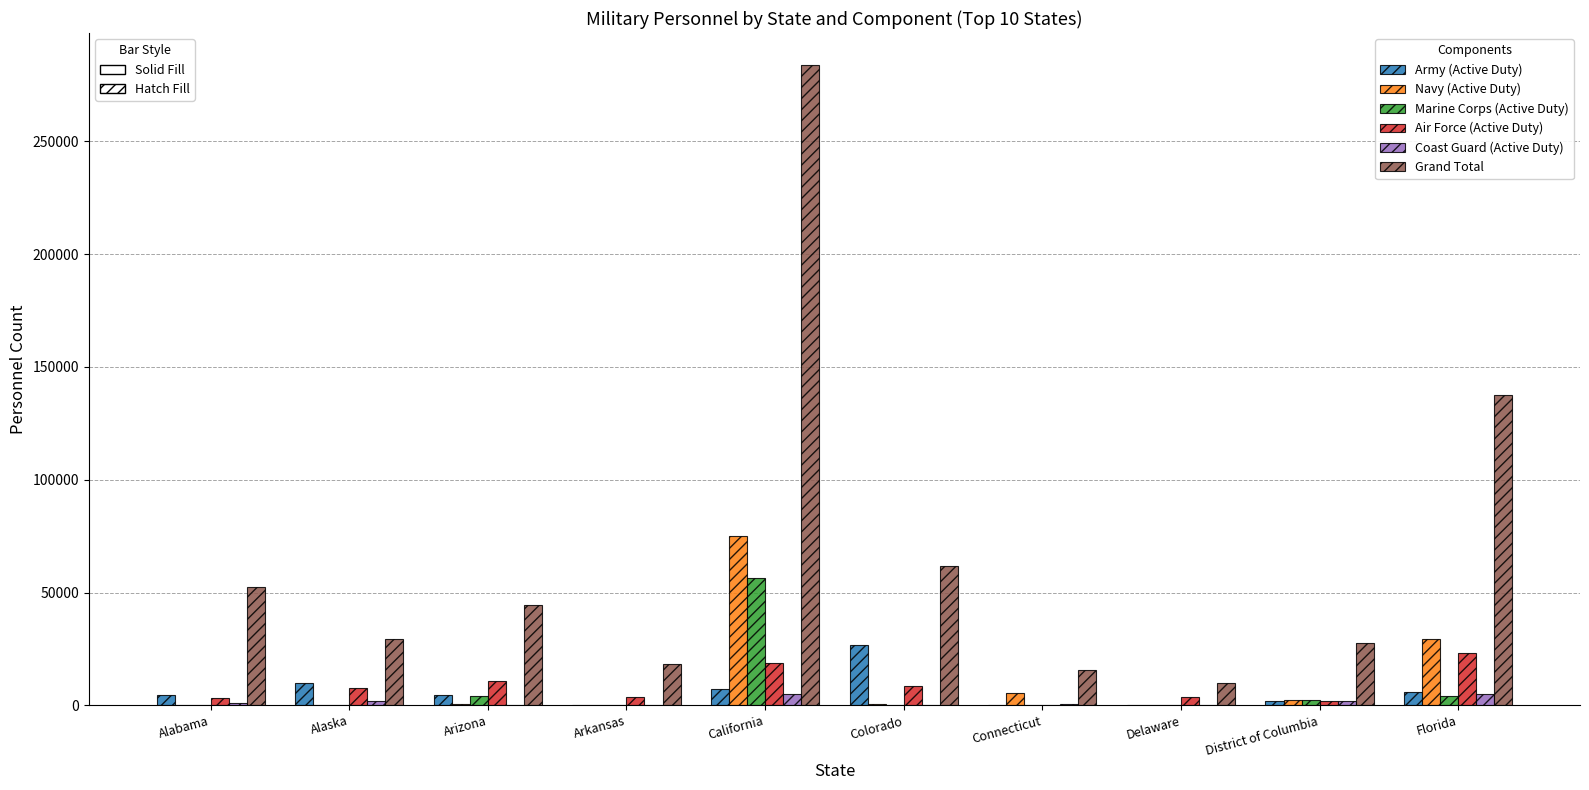

Count the number of data series in this chart.

6